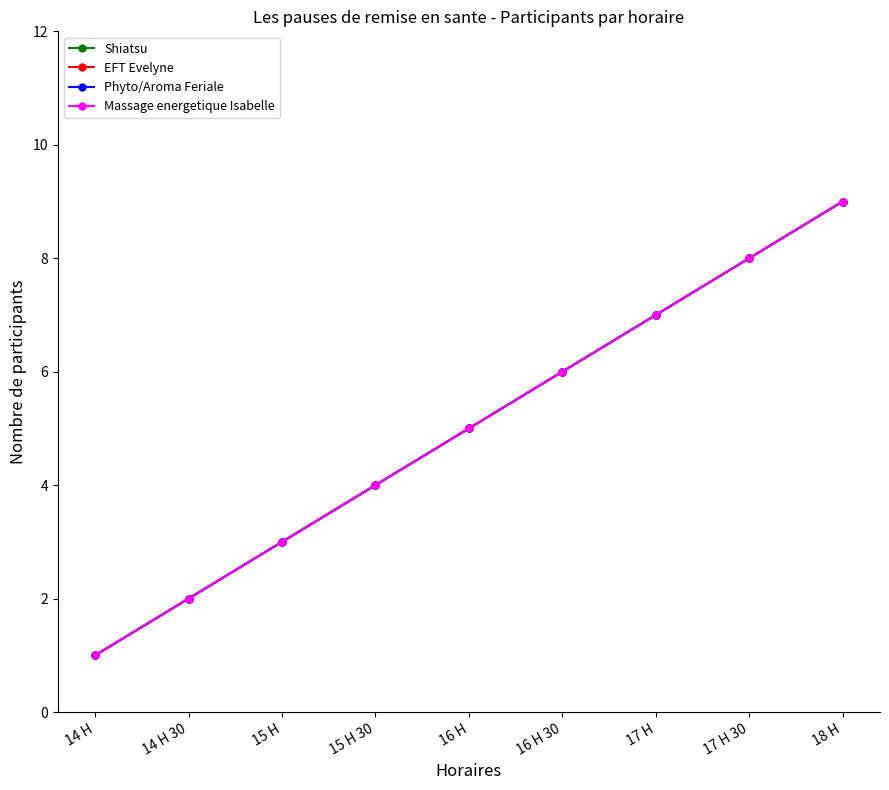

Is this an area chart (filled region under the line)?

No